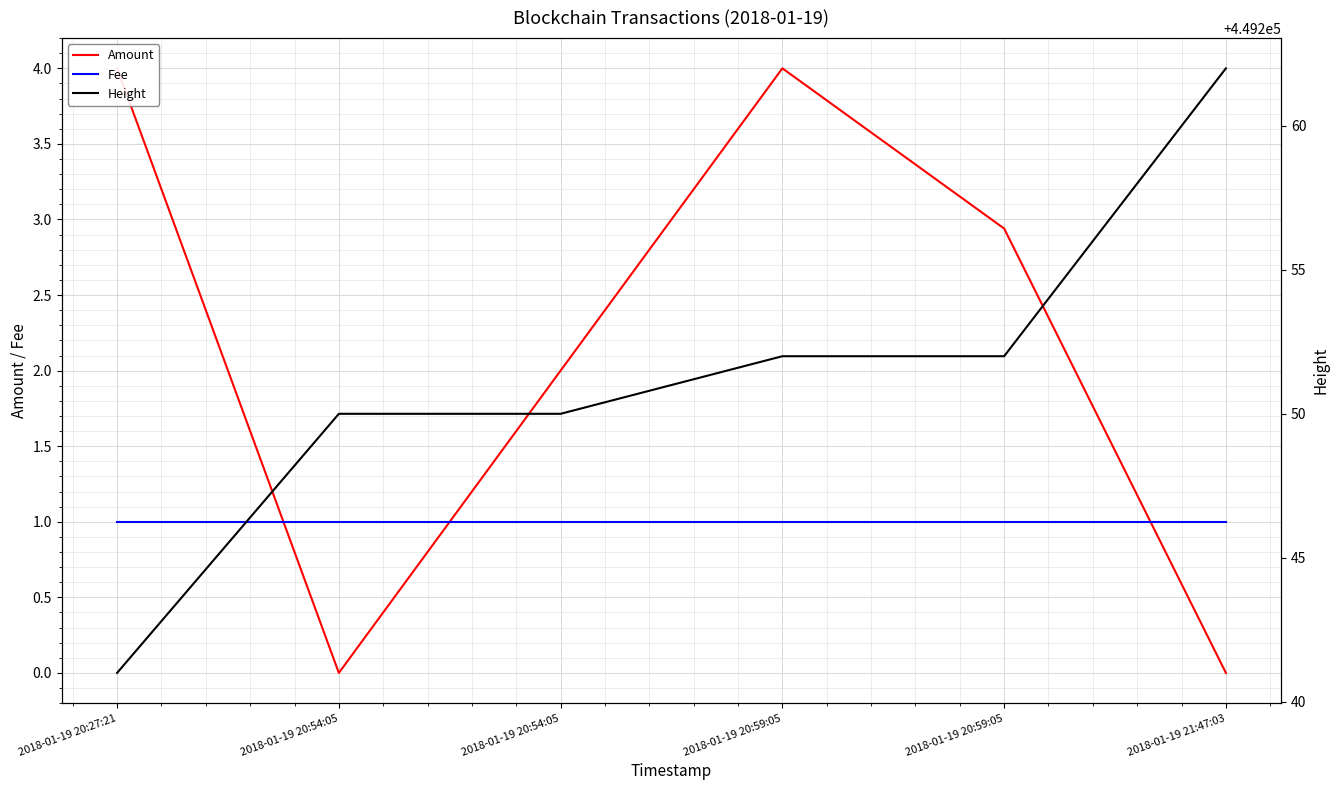

Reading left to right, list all the values displayed in this chart.

Amount: 2018-01-19 20:27:21=4.0	2018-01-19 20:54:05=0.0	2018-01-19 20:54:05=2.0	2018-01-19 20:59:05=4.0	2018-01-19 20:59:05=2.9	2018-01-19 21:47:03=0.0
Fee: 2018-01-19 20:27:21=1.0	2018-01-19 20:54:05=1.0	2018-01-19 20:54:05=1.0	2018-01-19 20:59:05=1.0	2018-01-19 20:59:05=1.0	2018-01-19 21:47:03=1.0
Height: 2018-01-19 20:27:21=449241.0	2018-01-19 20:54:05=449250.0	2018-01-19 20:54:05=449250.0	2018-01-19 20:59:05=449252.0	2018-01-19 20:59:05=449252.0	2018-01-19 21:47:03=449262.0